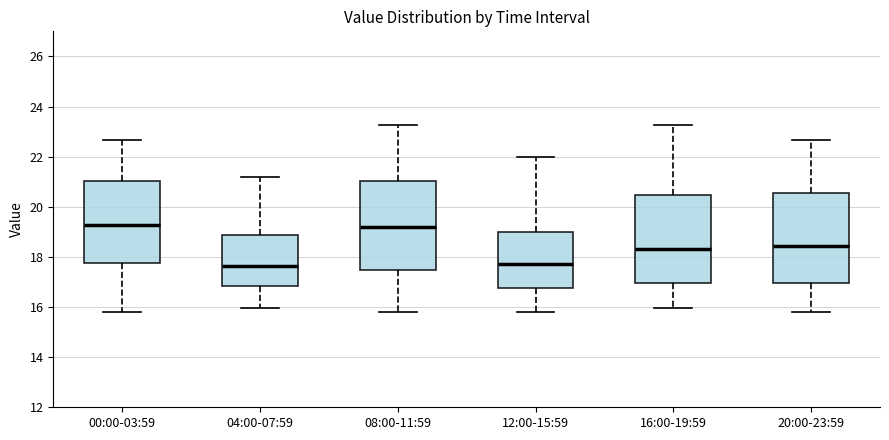

Reading left to right, read every box against the y-axis: the position of its median line, the range the box covers, and the ends of its whiskers. The values are not printed on the chart, so give them approximately, as read against the axis.

00:00-03:59: median 19.2, box 17.8 to 21.0, whiskers 15.8 to 22.6
04:00-07:59: median 17.6, box 16.8 to 18.8, whiskers 16.0 to 21.2
08:00-11:59: median 19.2, box 17.4 to 21.0, whiskers 15.8 to 23.2
12:00-15:59: median 17.8, box 16.8 to 19.0, whiskers 15.8 to 22.0
16:00-19:59: median 18.4, box 17.0 to 20.4, whiskers 16.0 to 23.2
20:00-23:59: median 18.4, box 17.0 to 20.6, whiskers 15.8 to 22.6